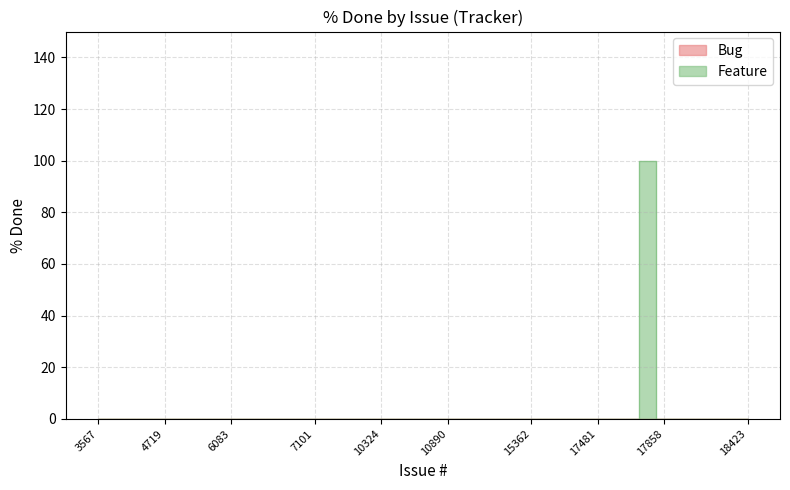

True or false: Feature has a value of 0 at 6083.

True